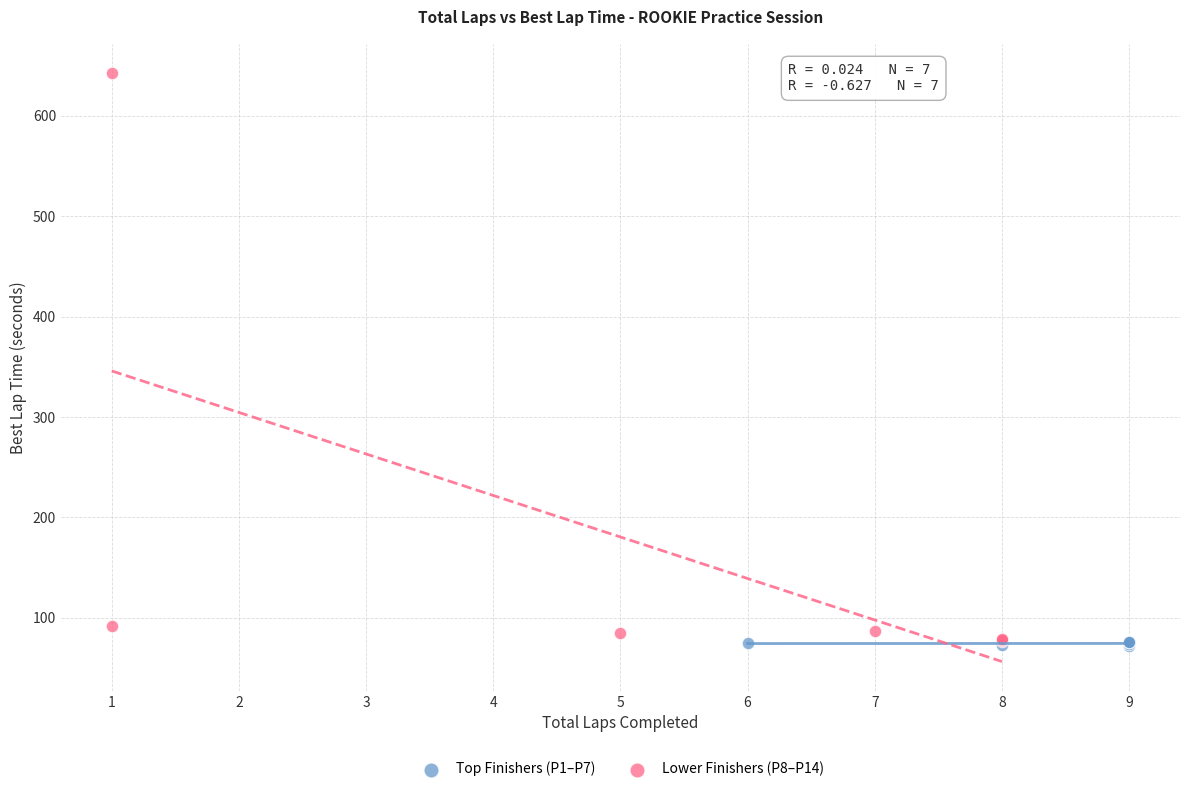

Which series has the widest spread of Y values?

Lower Finishers (P8–P14)